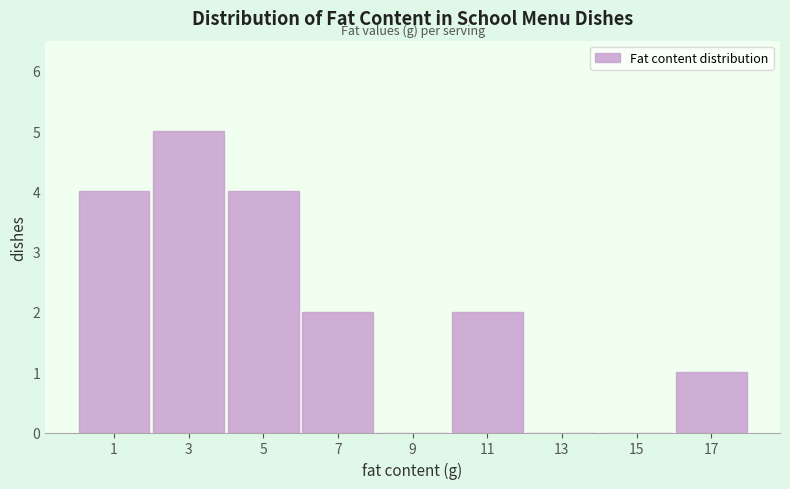

Over which range of the x-axis is the bar tallest?

2 to 4